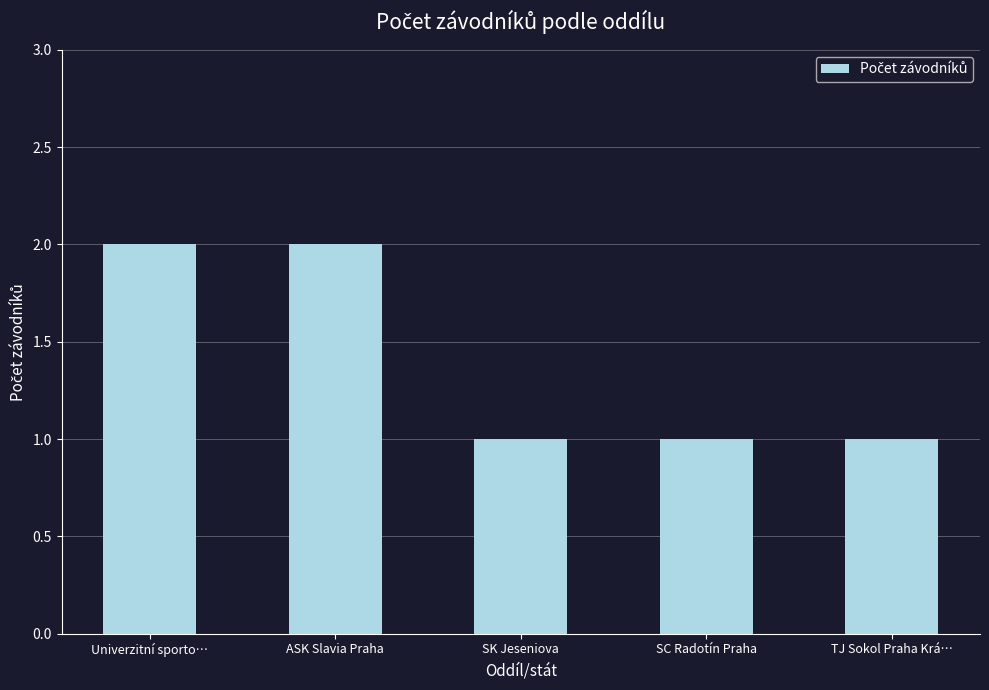

Which has a higher value, Univerzitní sporto… or SK Jeseniova?

Univerzitní sporto…